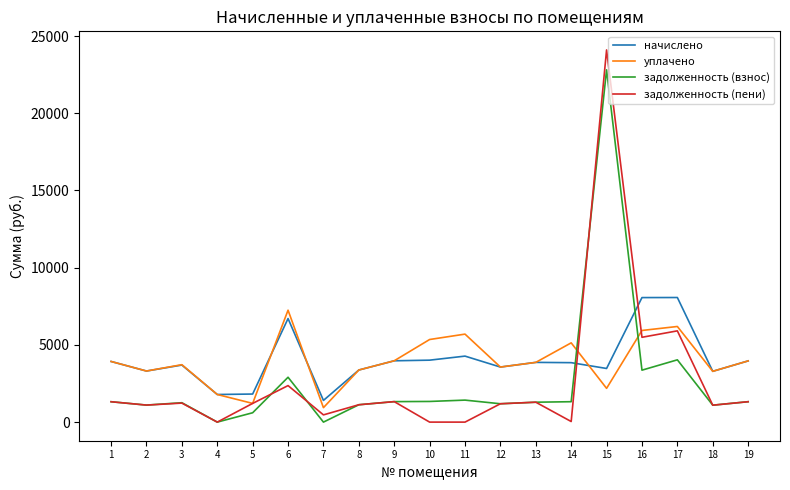

The value of начислено at 16 is 2820.7. True or false?

False